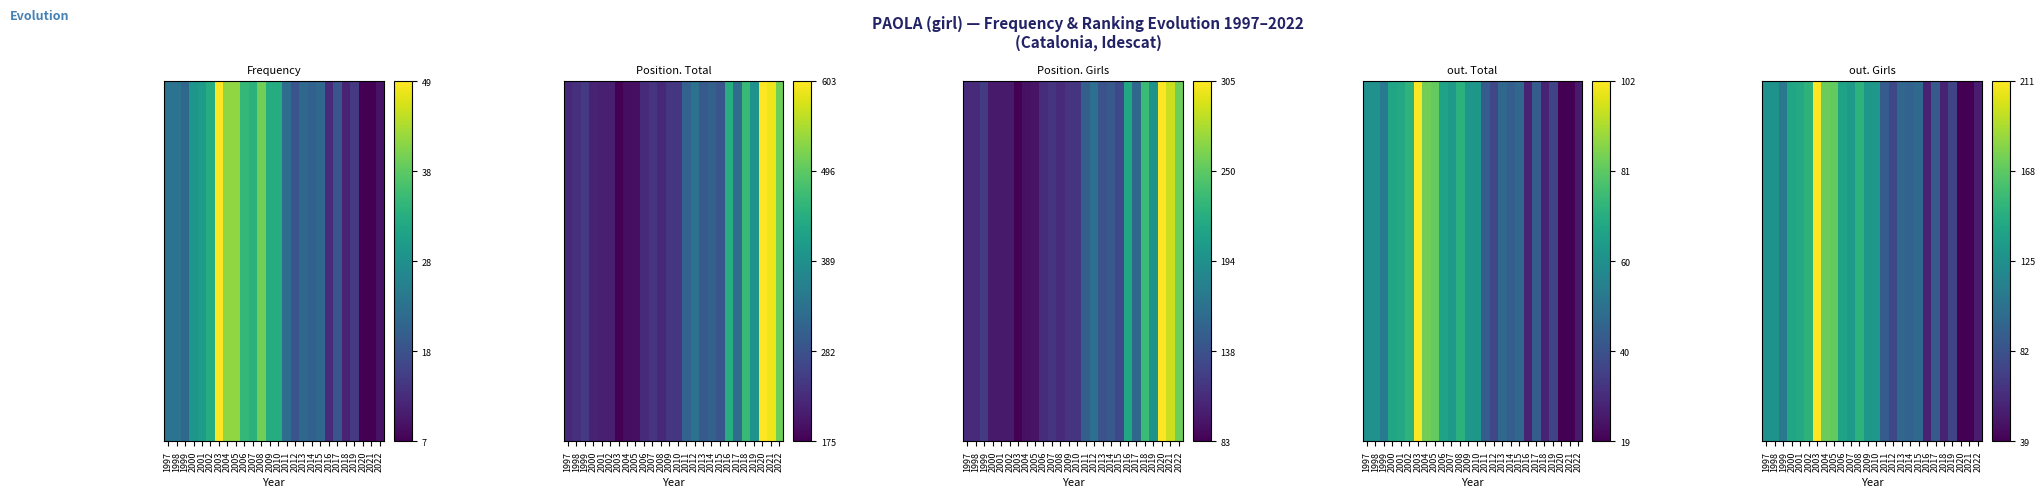

List the labels in order of value, largest first.

2003, 2004, 2005, 2002, 2008, 2001, 2000, 2006, 2007, 2010, 2009, 1998, 1997, 1999, 2015, 2013, 2014, 2011, 2017, 2012, 2019, 2016, 2018, 2022, 2020, 2021